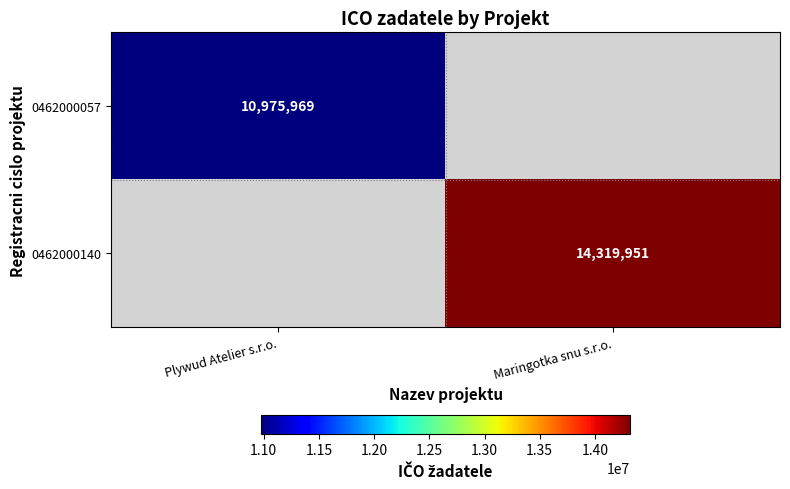

What is the smallest value displayed?

10975969.0